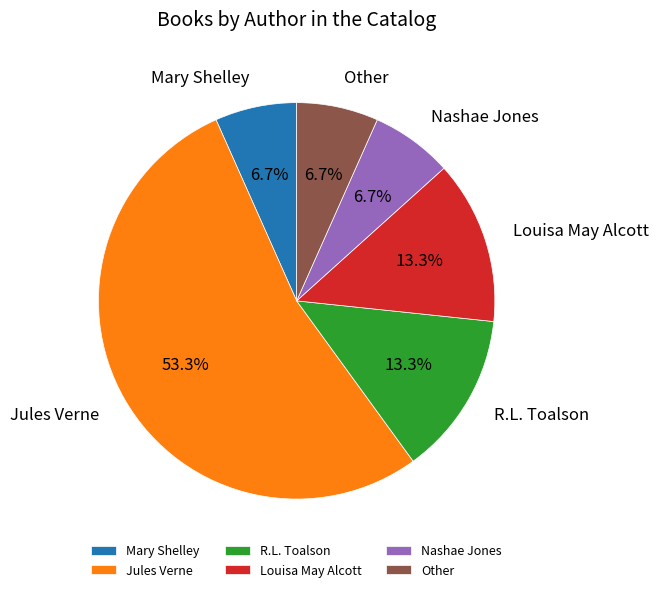

What percentage is the Nashae Jones slice, to the nearest percent?

7%